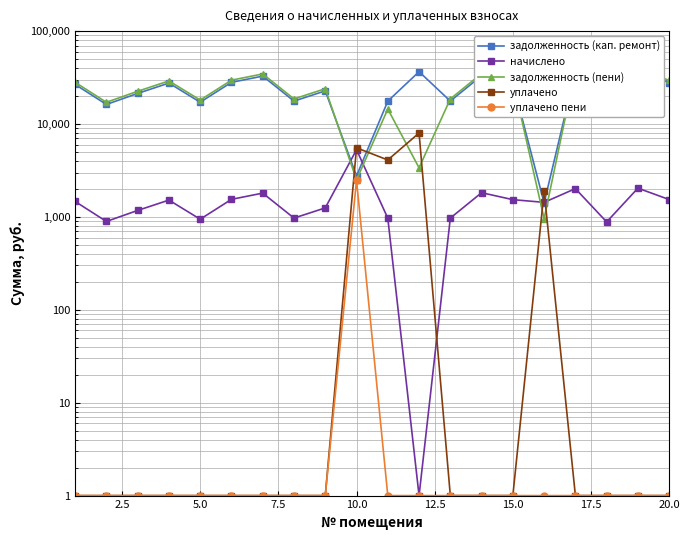

True or false: задолженность (кап. ремонт) has a value of 32779.4 at 15.0.

True